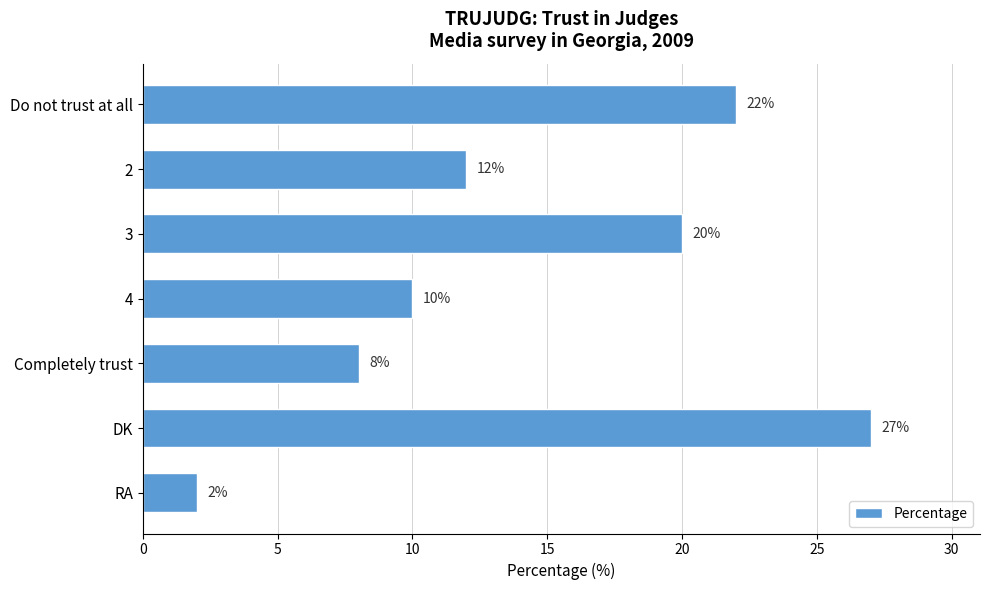

What is the maximum value shown in the chart?

27